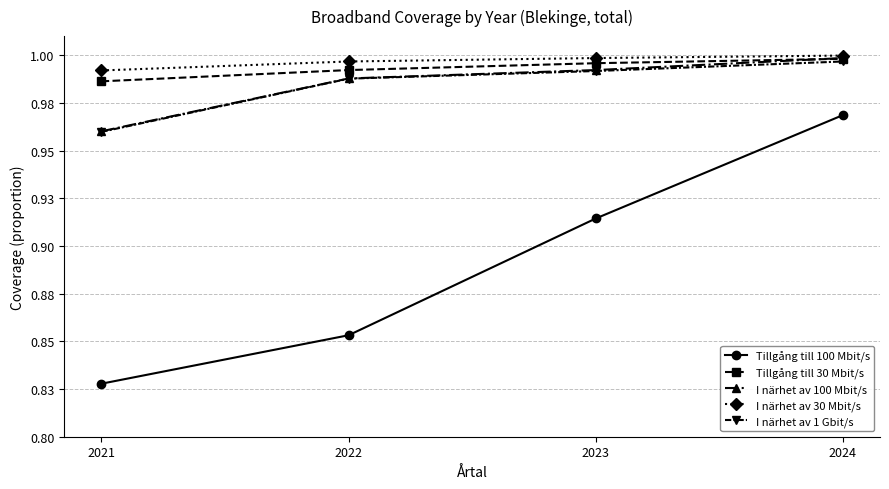

List the labels in order of Tillgång till 30 Mbit/s value, largest first.

2024, 2023, 2022, 2021